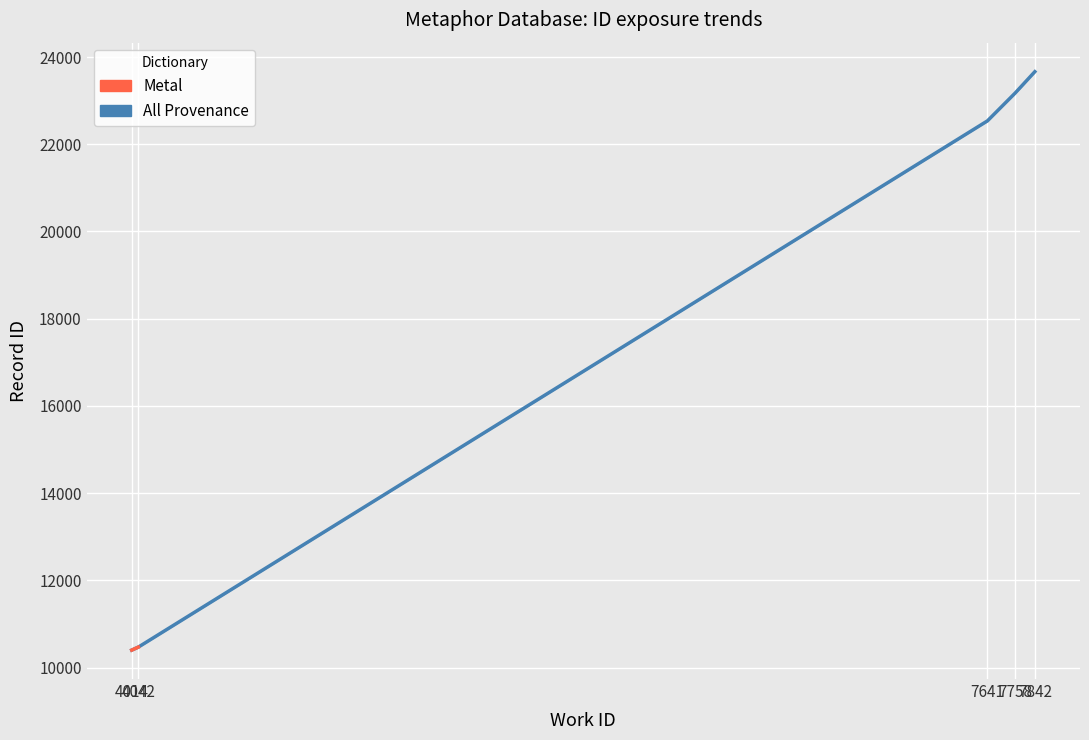

How many values in the All Provenance series exceed 22535?

3